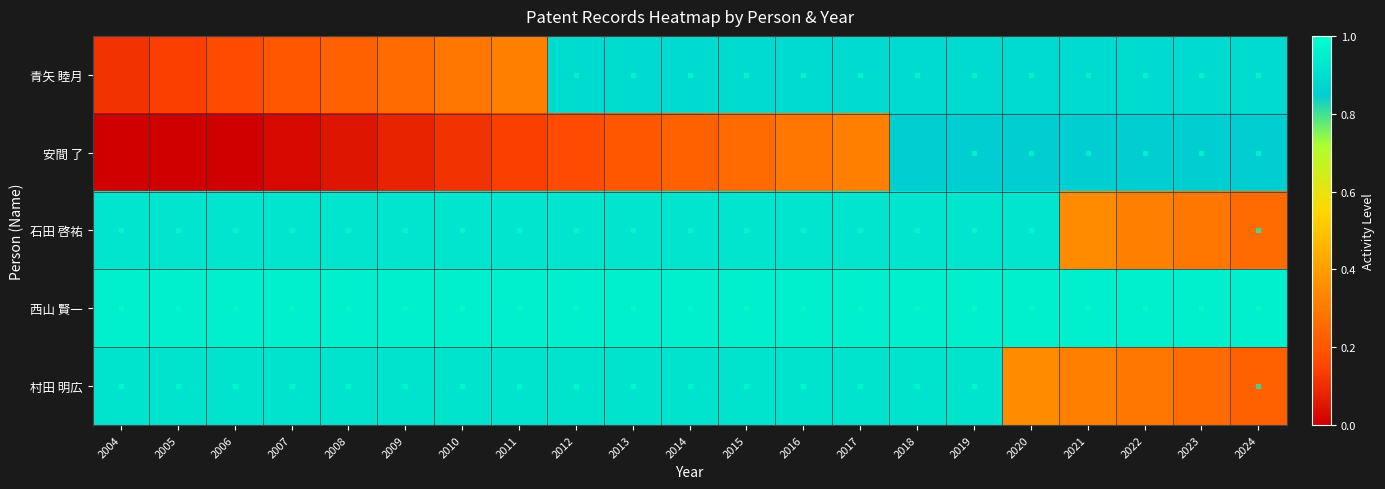

What is the spread (max minus min) of values at 2023?

0.7